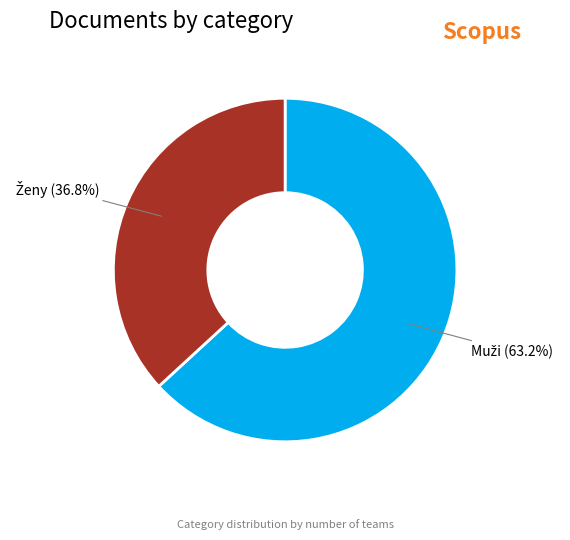

Does any single category account for the majority?

Yes